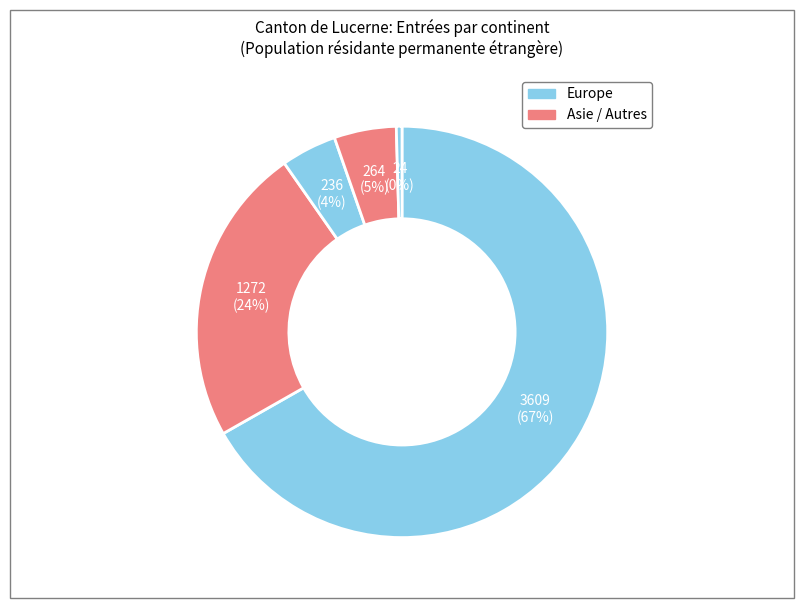

How many slices are in this pie chart?

5